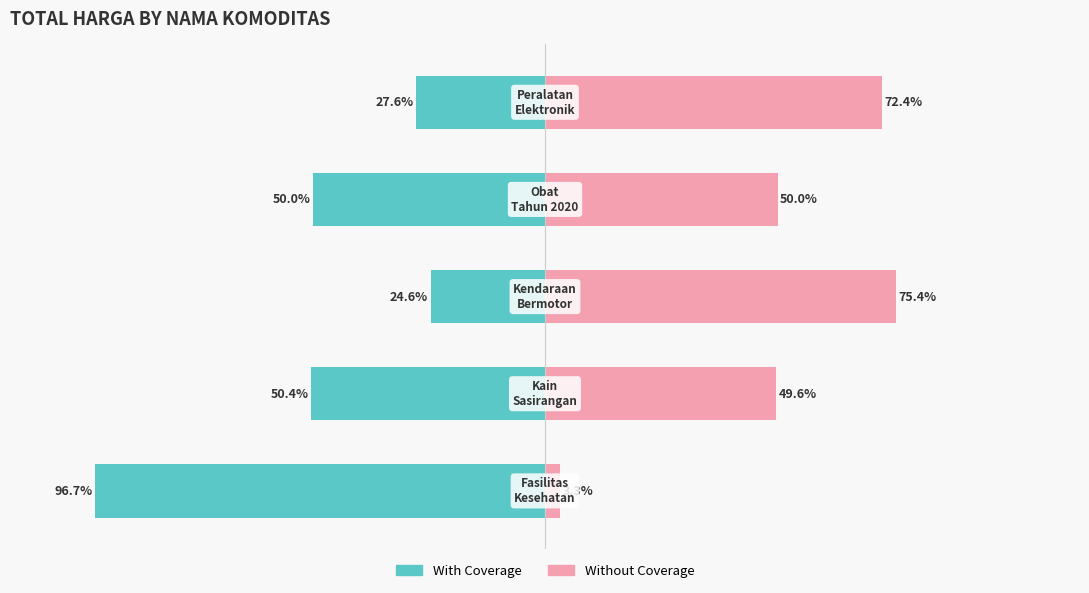

How many data points in With Coverage are less than -49?

3